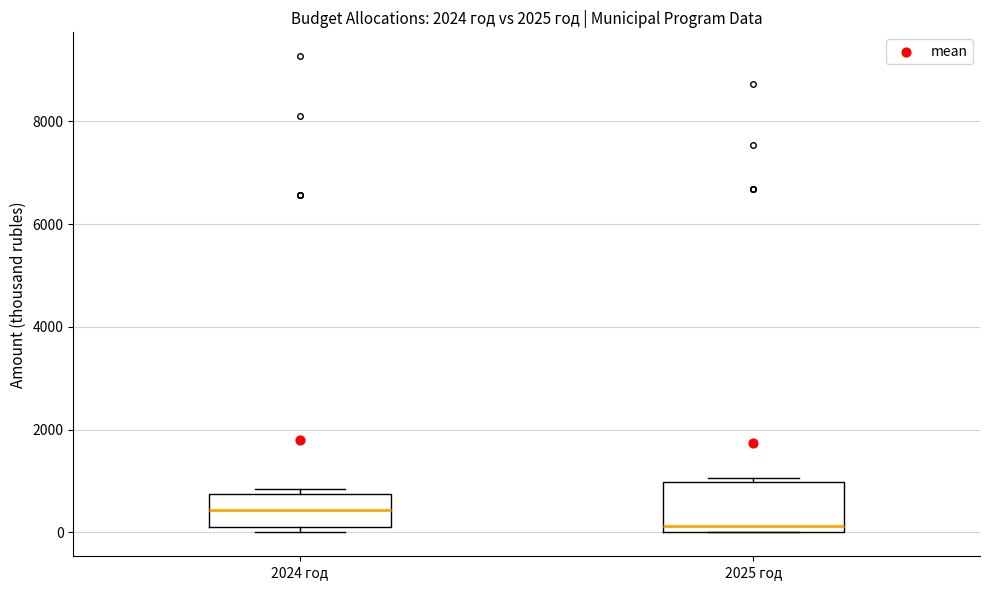

Reading left to right, read every box against the y-axis: the position of its median line, the range the box covers, and the ends of its whiskers. The values are not printed on the chart, so give them approximately, as read against the axis.

2024 год: median 400, box 200 to 800, whiskers 0 to 800 (just above the box's upper edge)
2025 год: median 200, box 0 to 1000, whiskers 0 to 1000 (just above the box's upper edge)